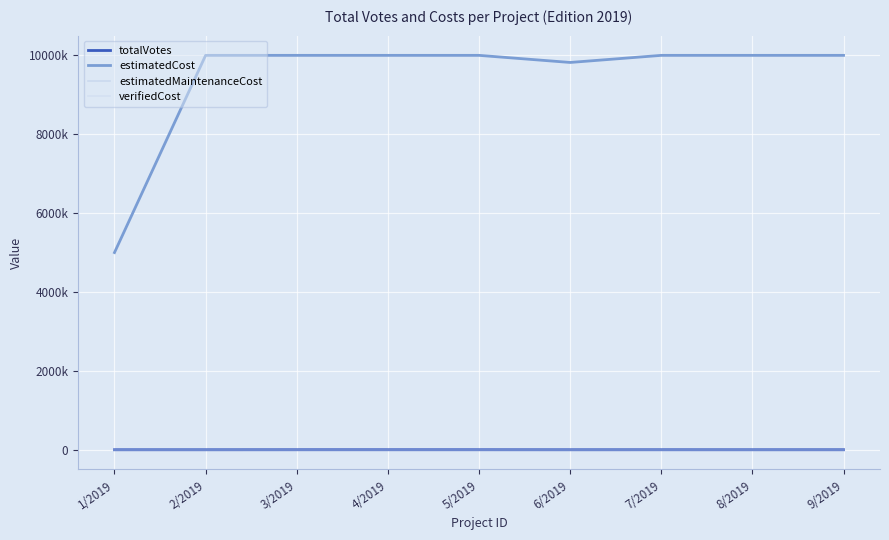

Does the chart display data point markers on the line(s)?

No